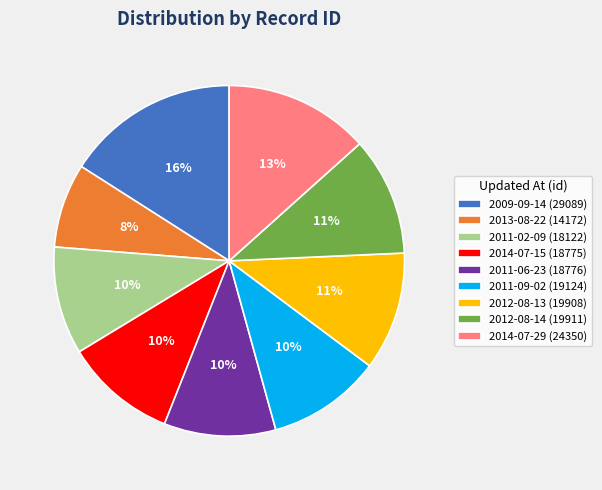

To the nearest percent, what is the difference between the 2011-09-02 (19124) and 2014-07-29 (24350) slice percentages?

3%